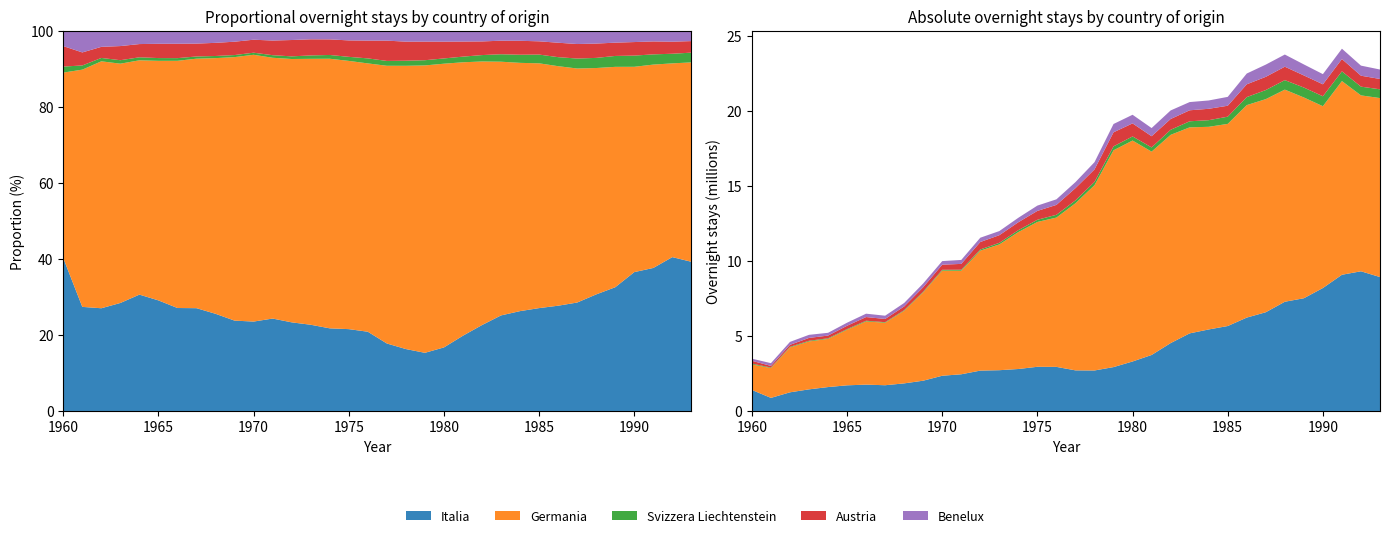

Reading left to right, transcribe all the data shown in this chart.

Italia: 1399869	871445	1242352	1439911	1592430	1708823	1753944	1714742	1837568	2017201	2346348	2444067	2688671	2715843	2795579	2943030	2936842	2704697	2697471	2922371	3296277	3729259	4521017	5168927	5429073	5657419	6219321	6576737	7274992	7508140	8189565	9071940	9303229	8918808
Germania: 1698911	1986269	2986568	3190023	3206752	3702097	4211114	4161908	4834704	5883366	7000399	6896319	7988827	8376502	9120342	9645748	9943771	11128881	12339084	14440109	14714170	13543133	13868820	13721122	13496355	13462405	14151921	14192936	14127610	13371832	12109022	12898926	11715709	11920772
Svizzera Liechtenstein: 55258	34922	40813	46373	41062	42749	45463	36888	40530	45725	55052	67940	80124	106791	127889	145910	185686	193709	220677	261616	273367	280108	337415	403427	441871	480613	533504	603991	632245	661214	660508	648896	582086	583084
Austria: 187417	109192	134142	188443	181267	220797	245107	214585	248500	298347	340739	387446	495673	508047	527575	590806	658963	813875	830972	934988	870177	746631	718264	732835	757858	729163	852228	880519	893648	806431	798315	819768	728462	689935
Benelux: 142047	182878	196739	206386	184458	203989	224175	217189	231835	248012	239495	263437	286114	274583	297239	353479	371437	402552	482110	554130	574335	543243	570422	547249	555025	590167	717446	814996	810695	732731	676793	688590	671842	628377